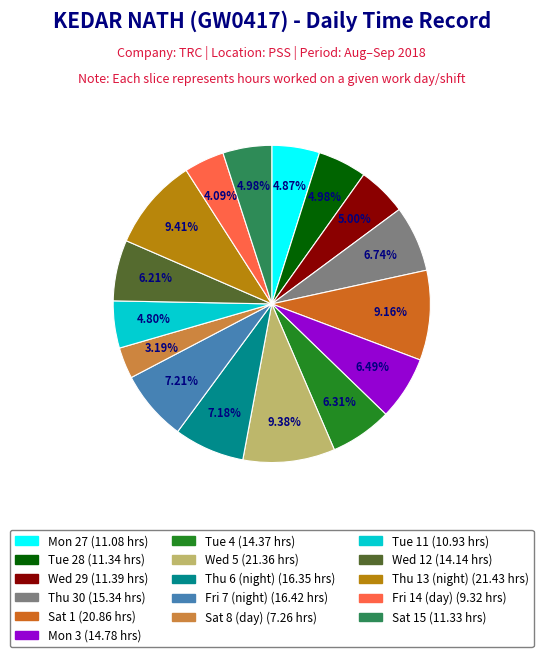

Is there a majority slice in this chart?

No